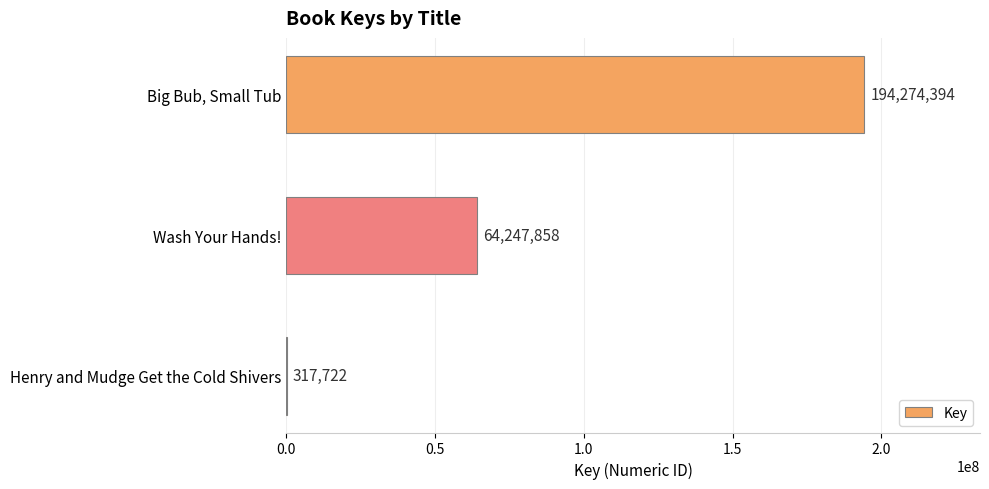

What is the average value?

86279991